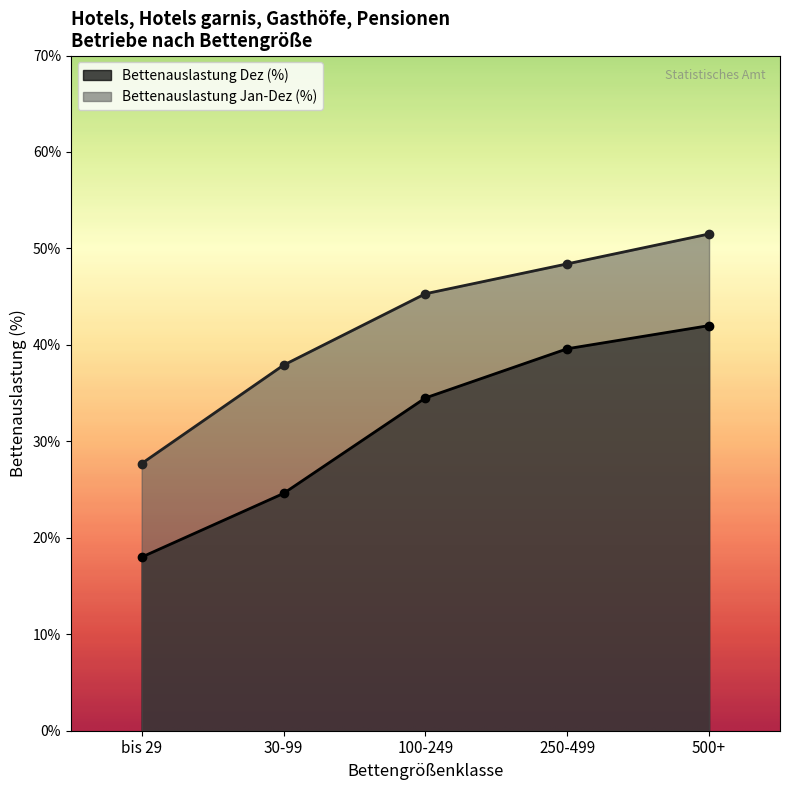

True or false: Betriebe (Anzahl) and Bettenauslastung Dez (%) cross at least once.

False